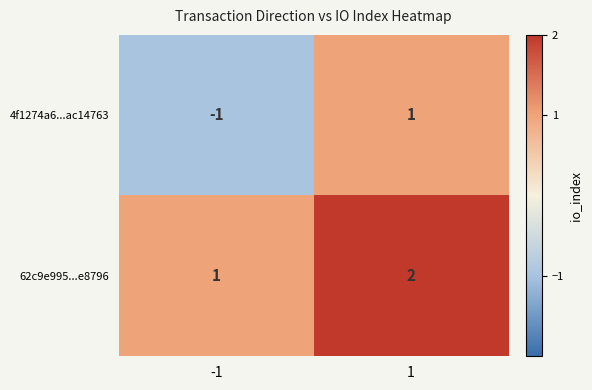

Count the number of categories in the chart.

2